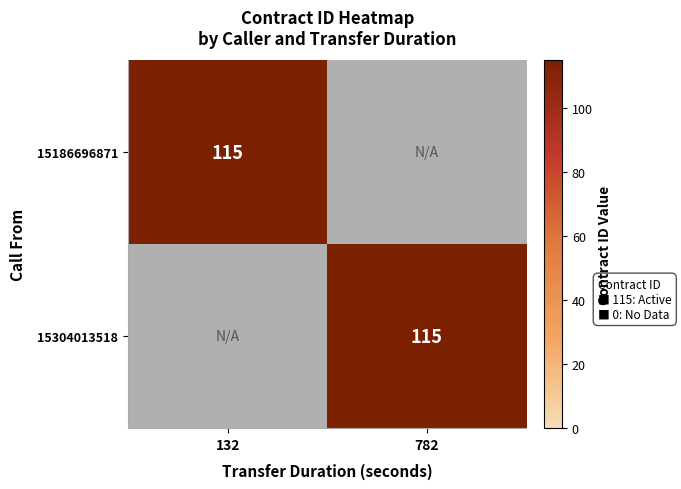

At how many categories does at least one series exceed 18?

2